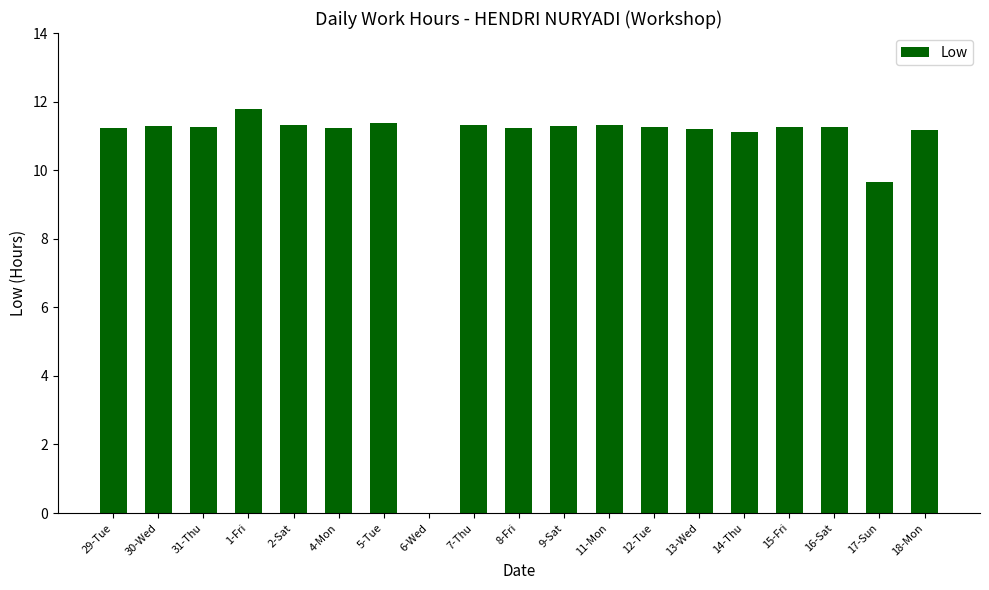

Where is the data nearest to the value 5?

17-Sun